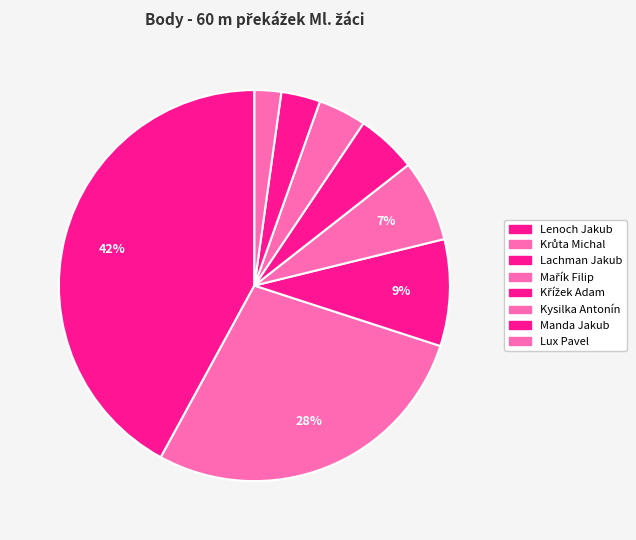

Is Manda Jakub the majority of the pie?

No